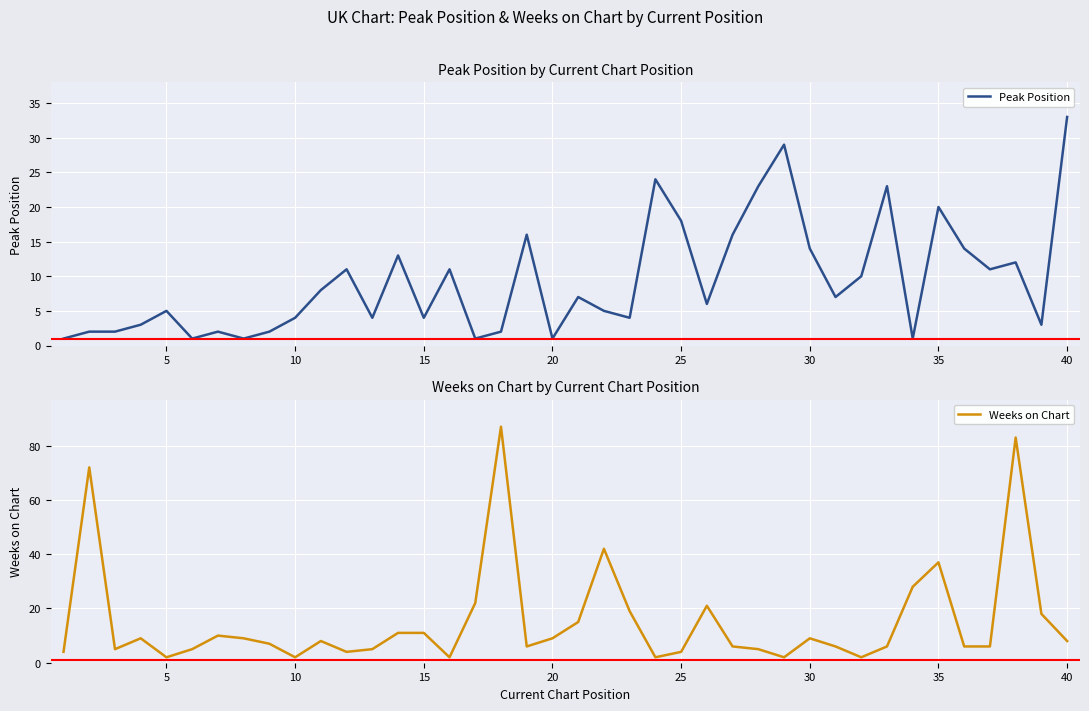

The value of Peak Position at 5 is 7. True or false?

False